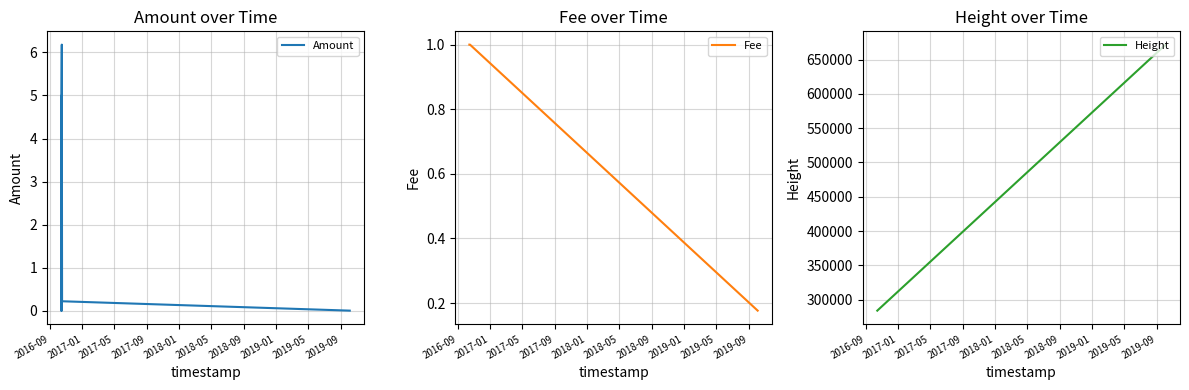

What is the difference between the maximum and minimum values in the Height series?

387931.0